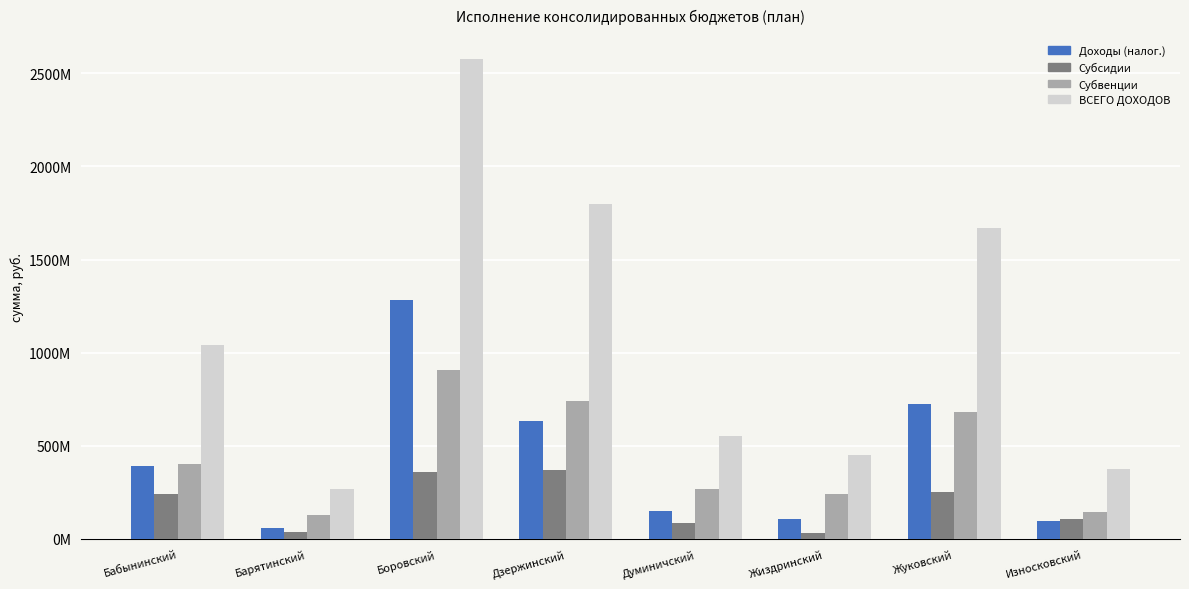

Does the chart contain any negative values?

No